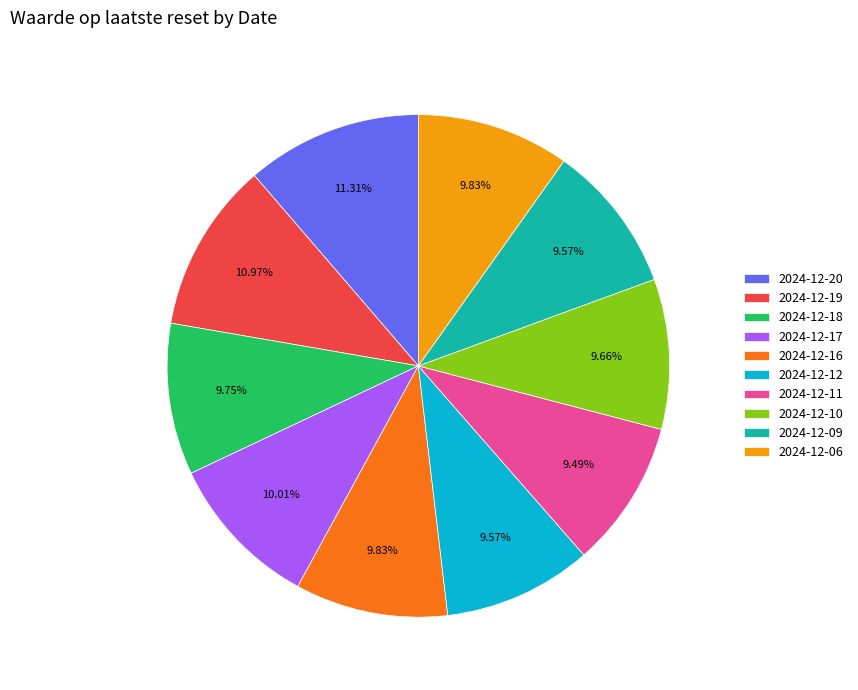

Count the number of slices in the pie.

10